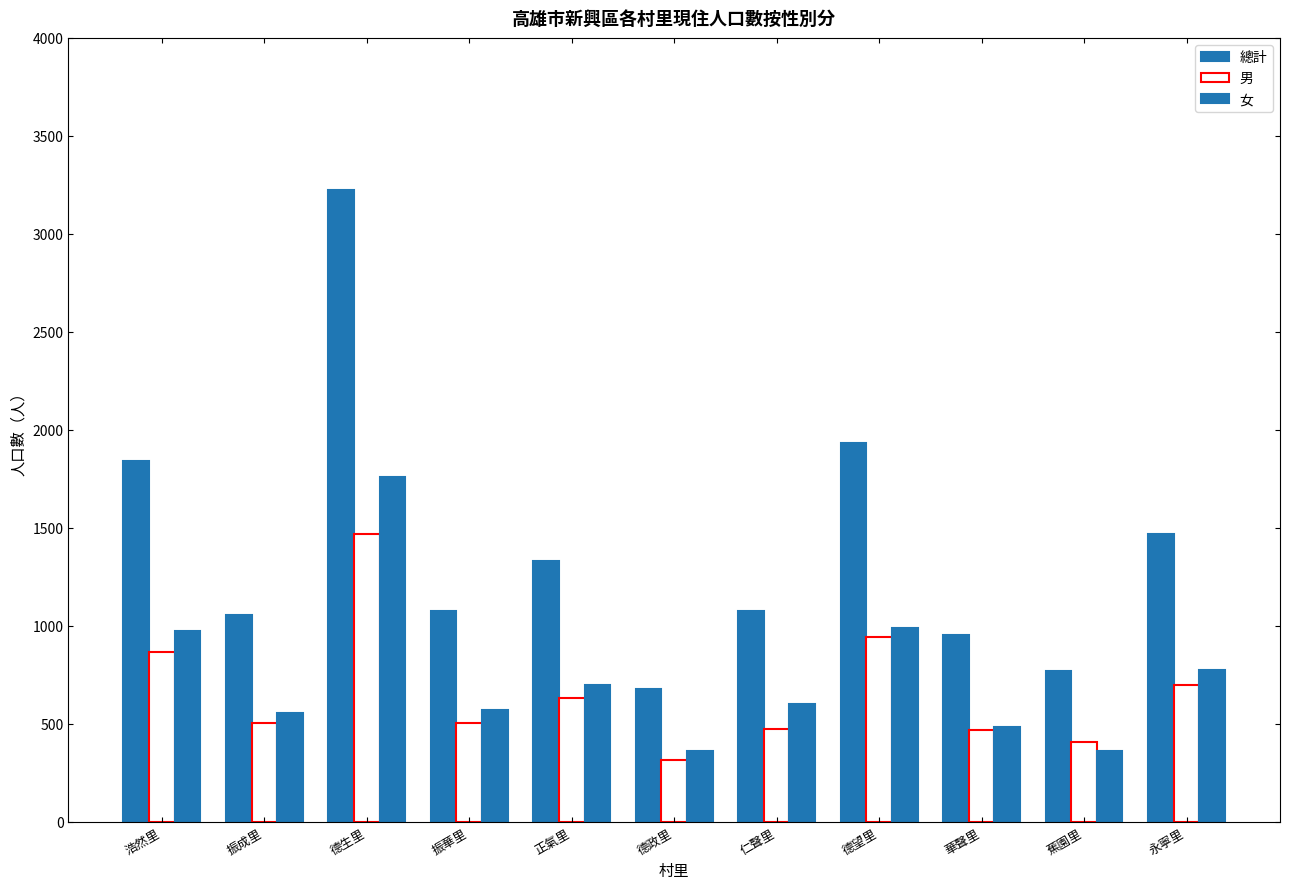

At which label does 男 reach its peak?

德生里